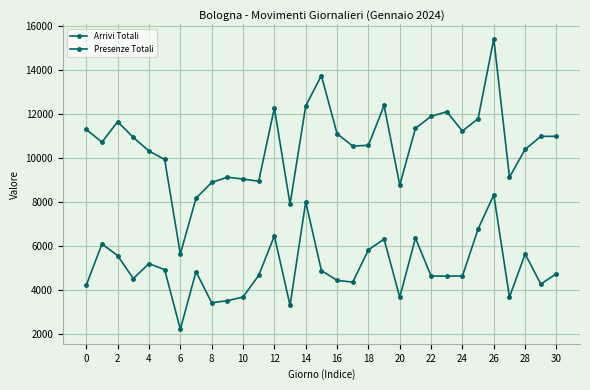

What is the highest value of the Presenze Totali series?

15430